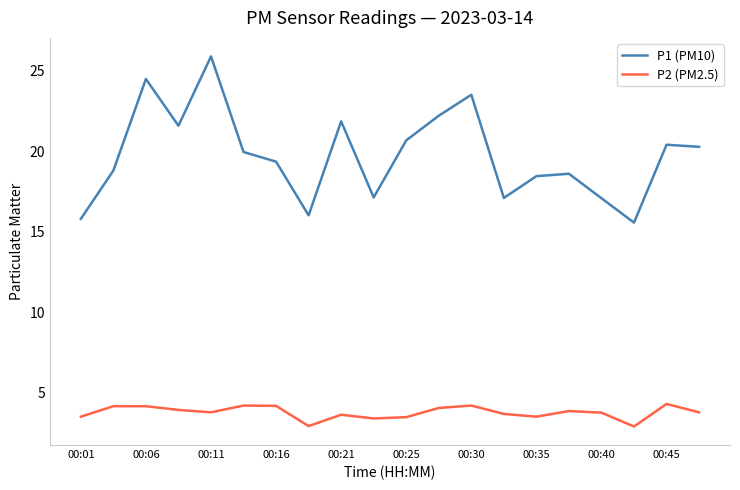

What is the greatest value displayed?

25.9